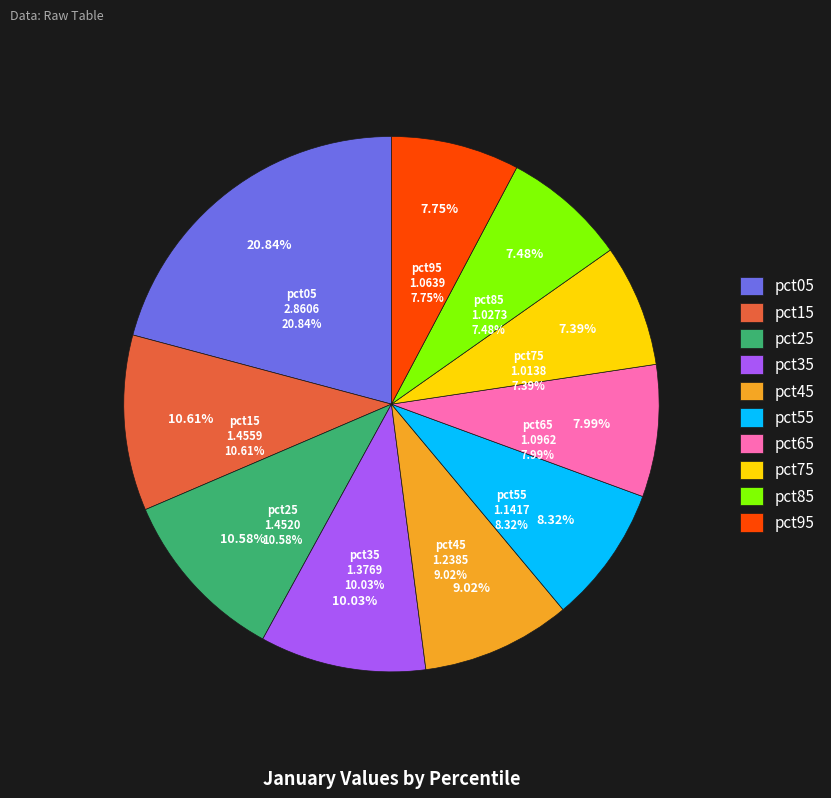

Rank the categories by value from lowest to highest.

pct75, pct85, pct95, pct65, pct55, pct45, pct35, pct25, pct15, pct05